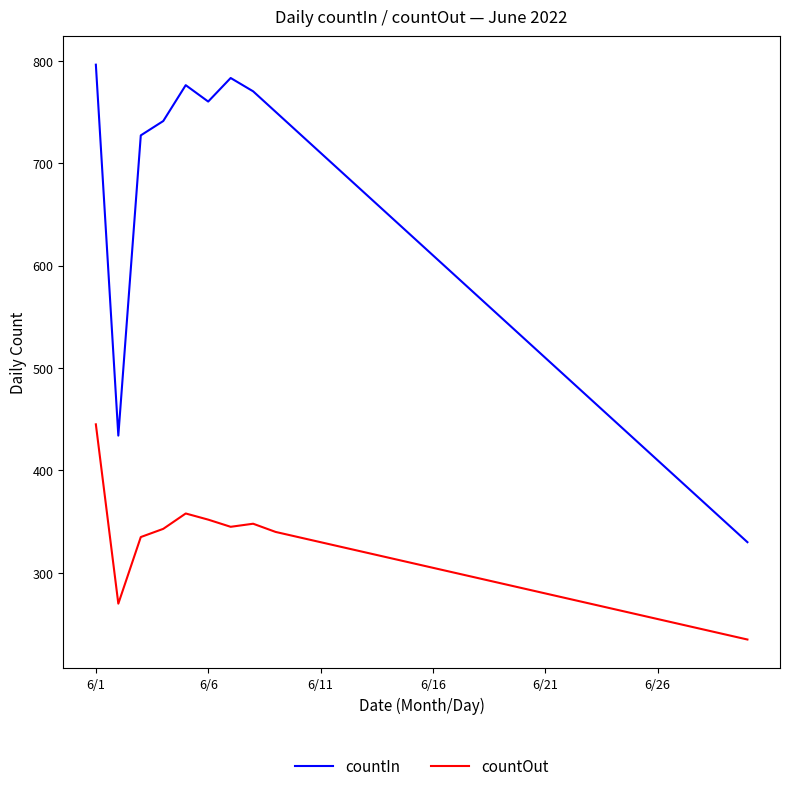

What are all the series names shown in the legend?

countIn, countOut